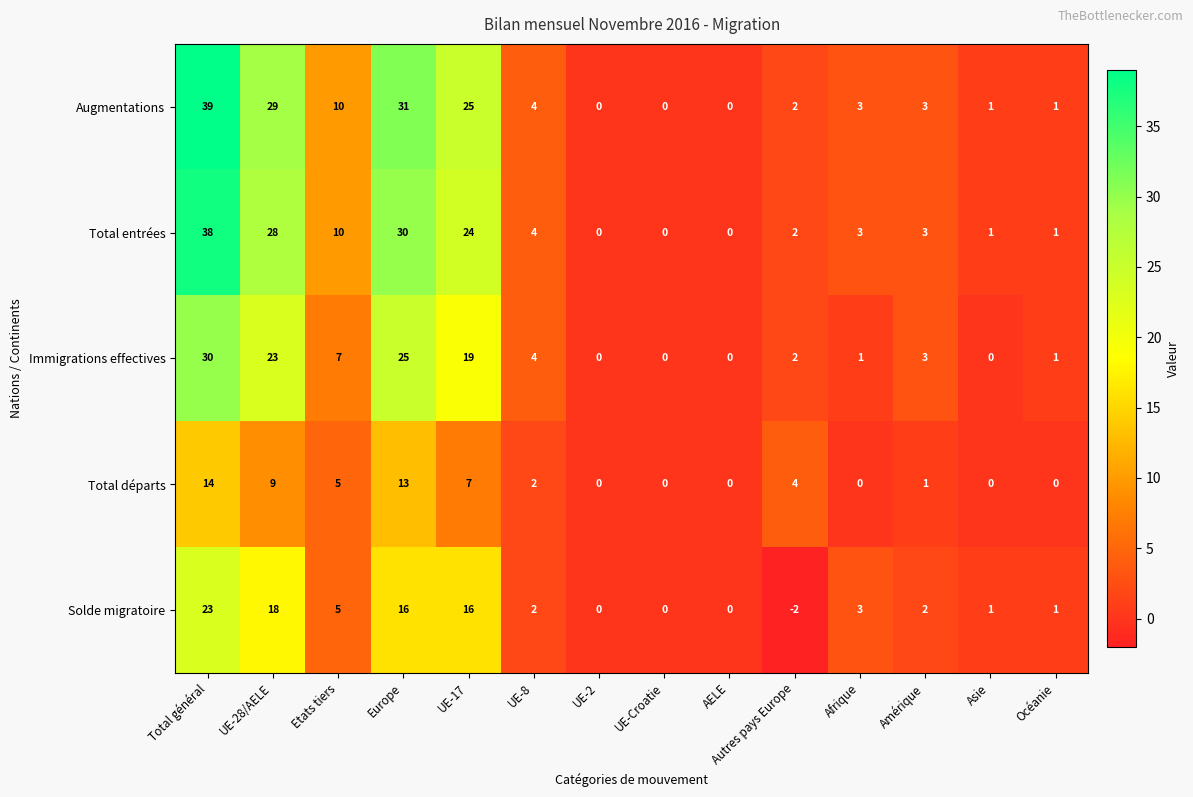

True or false: Augmentations has a value of 0 at UE-2.

True